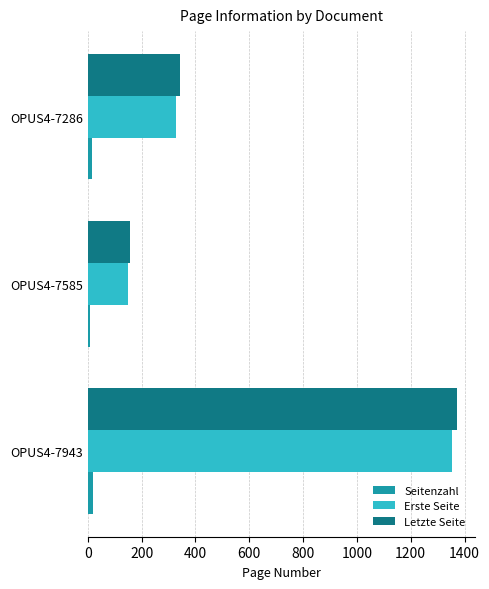

True or false: Seitenzahl has a value of 7 at OPUS4-7585.

True